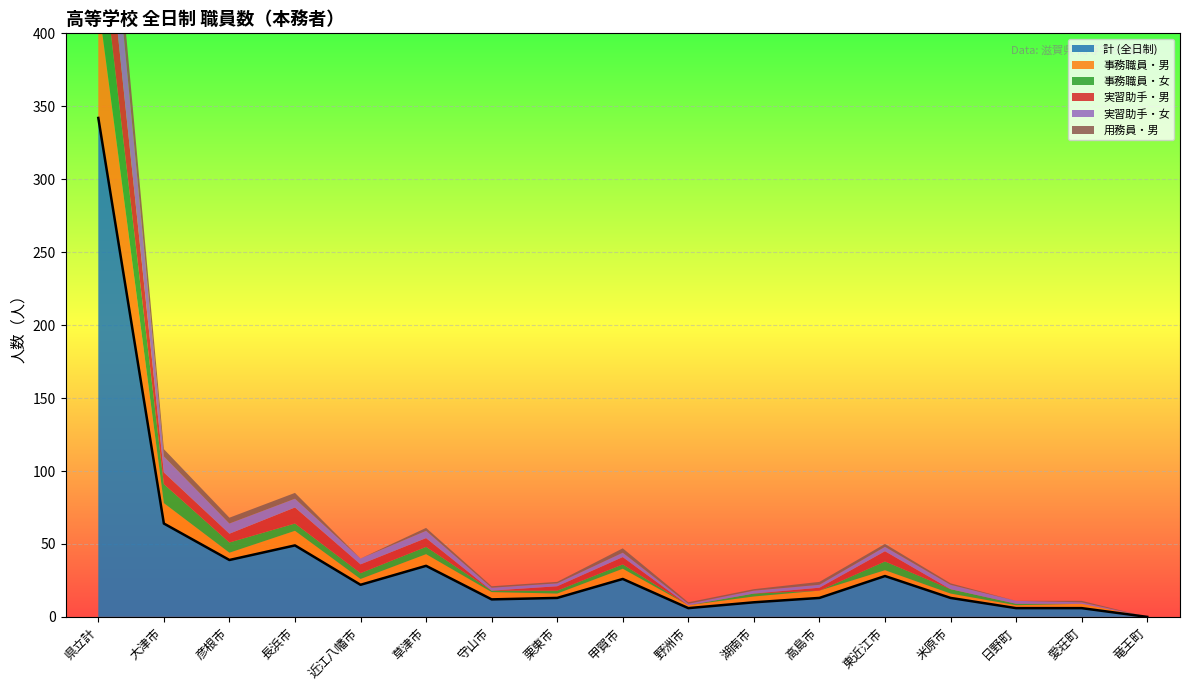

What is the difference between the second highest and minimum values in the 実習助手・女 series?

11